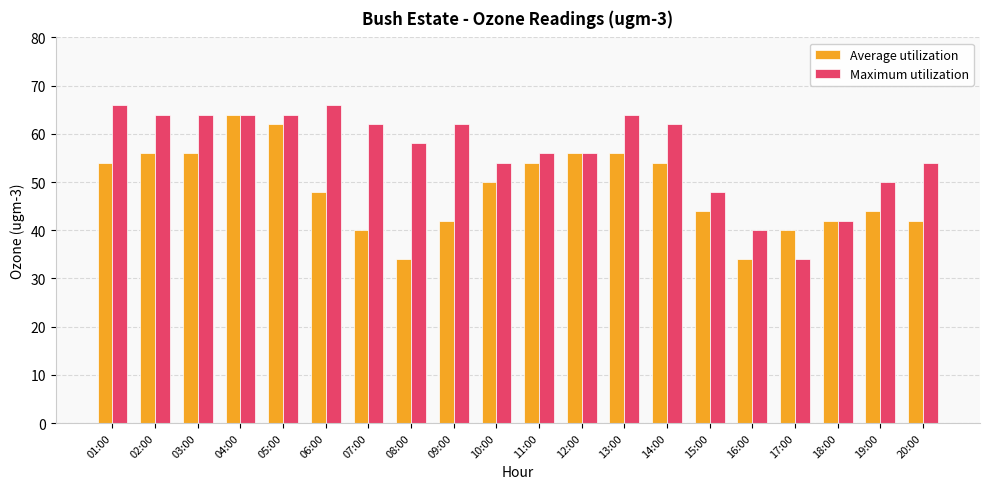

The Maximum utilization series shows 54 at 10:00. True or false?

True